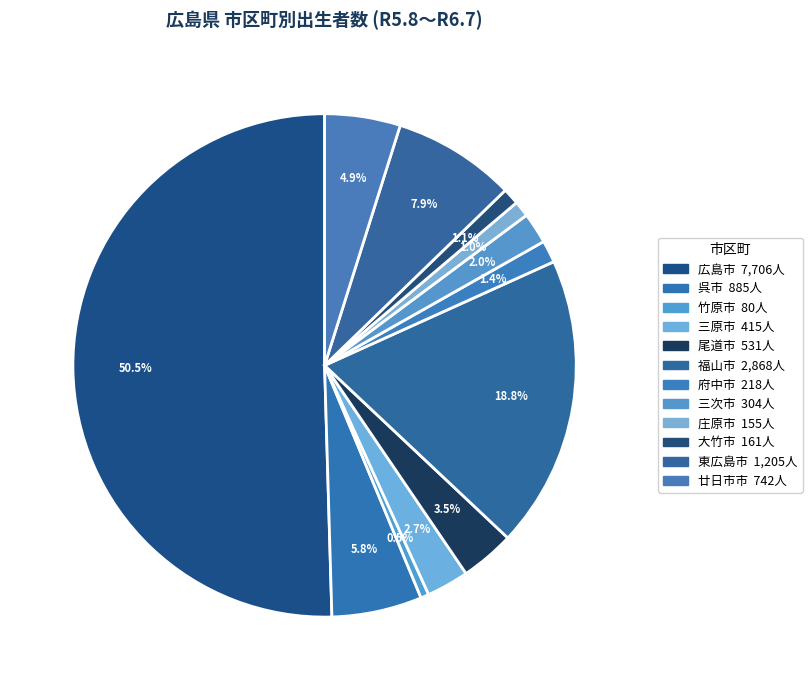

To the nearest percent, what is the difference between the 尾道市 and 東広島市 slice percentages?

4%